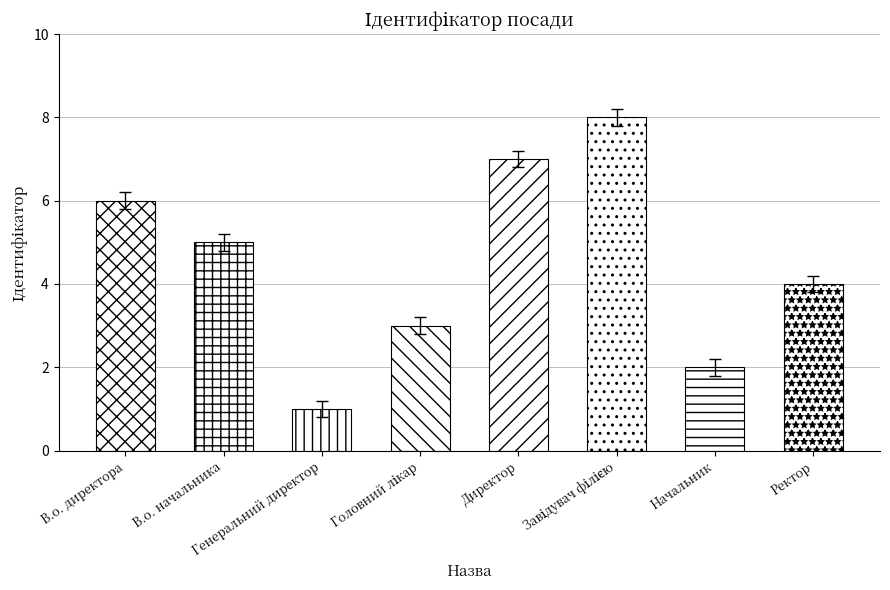

Reading left to right, what are all the values shown in this chart?

6	5	1	3	7	8	2	4